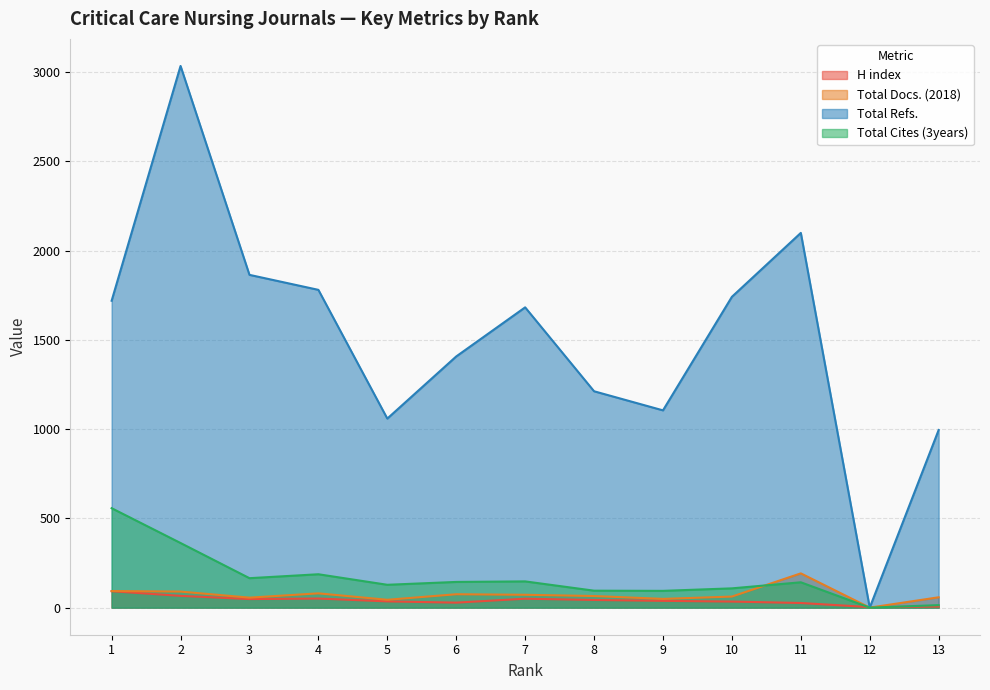

Does the chart have visible grid lines?

Yes